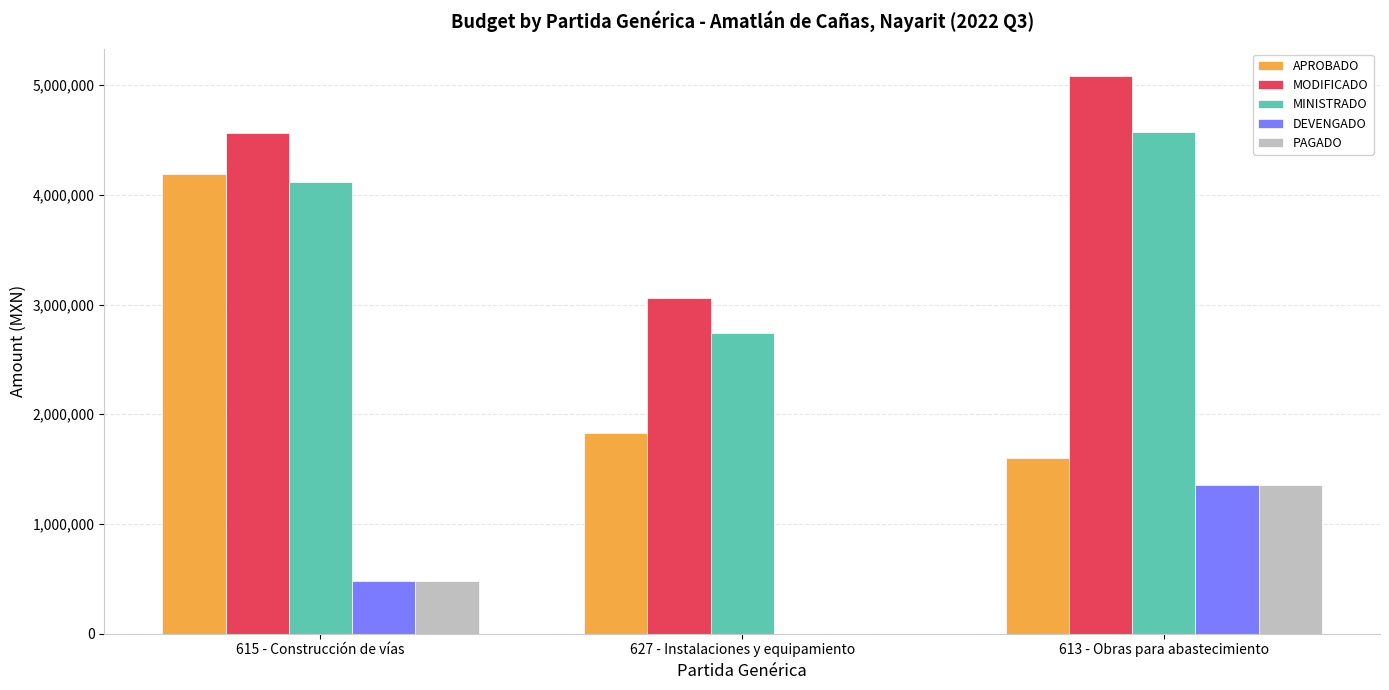

Which series has the largest total across all categories?

MODIFICADO